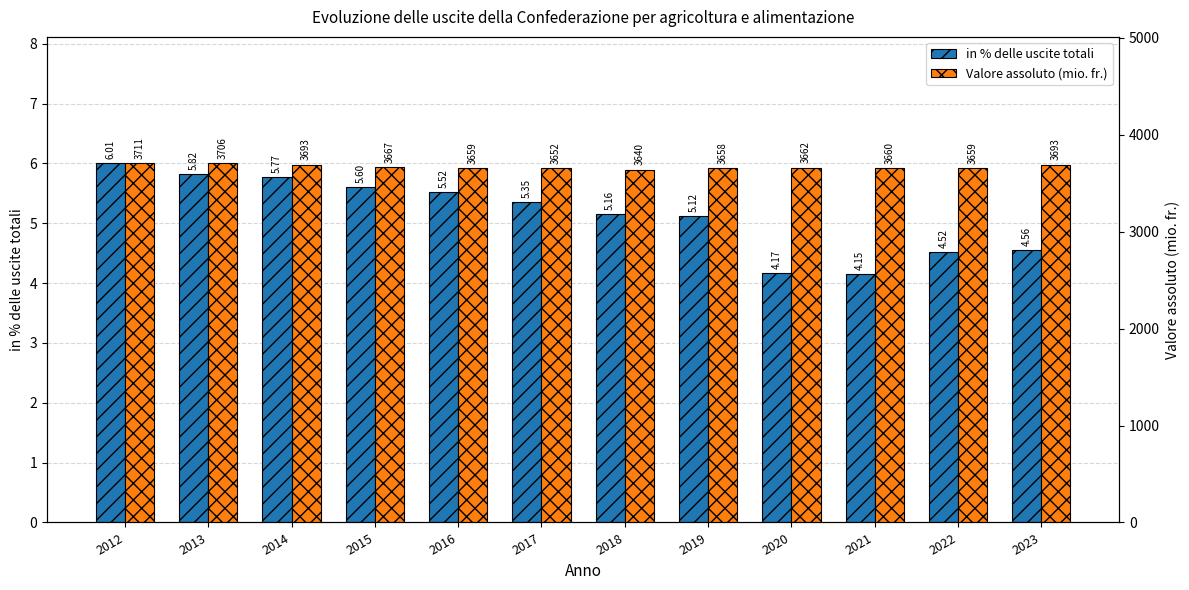

What value does the Valore assoluto (mio. fr.) series have at 2022?

3659.0